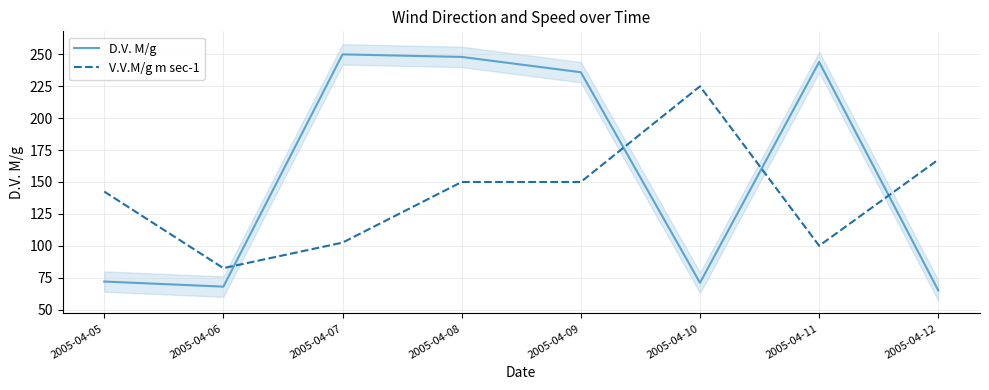

After their last crossing, which series has the higher values: V.V.M/g m sec-1 or D.V. M/g?

V.V.M/g m sec-1